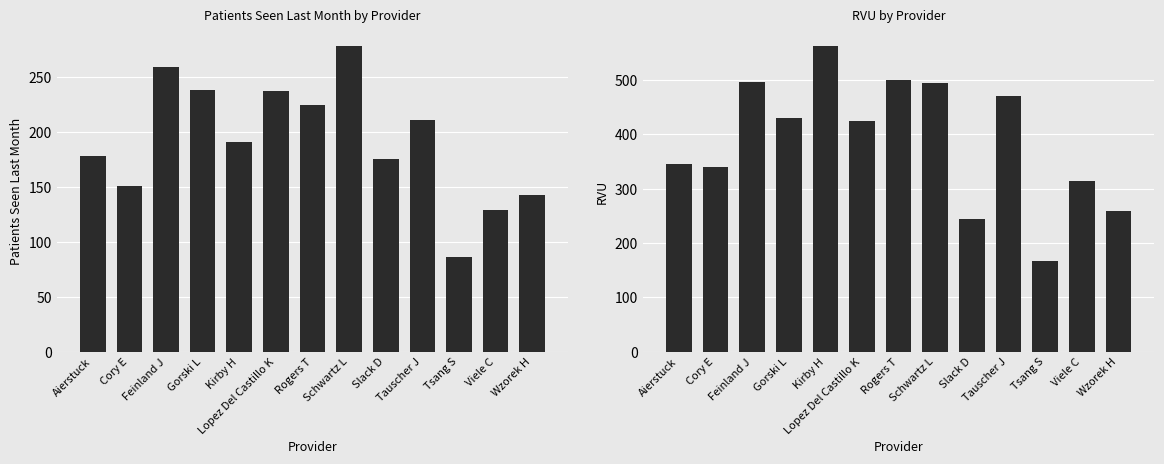

What is the sum of all Patients Seen Last Month values?

2499.0